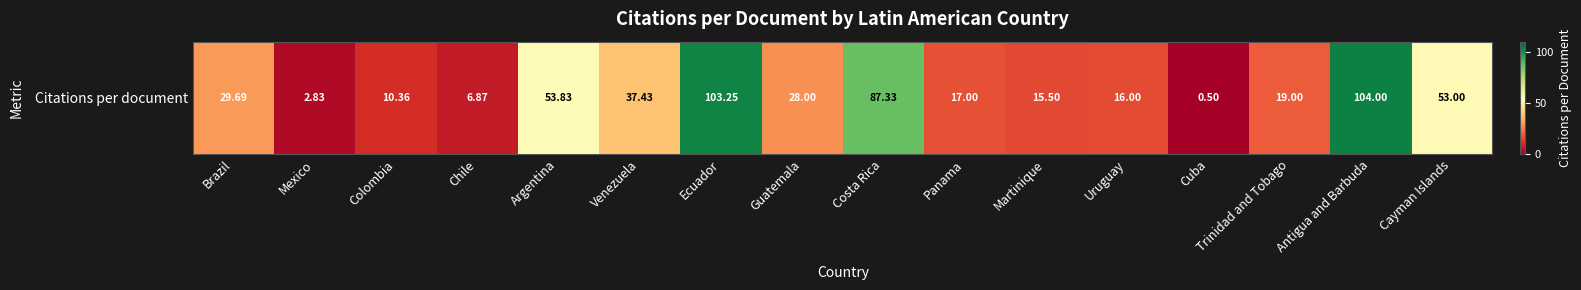

What is the maximum value shown in the chart?

104.0